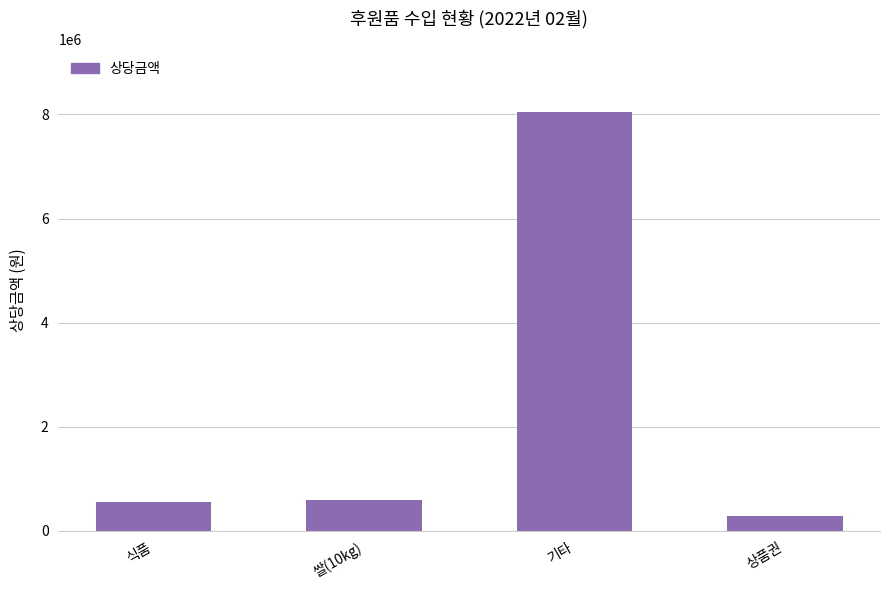

True or false: the data shows 5082492 at 기타.

False